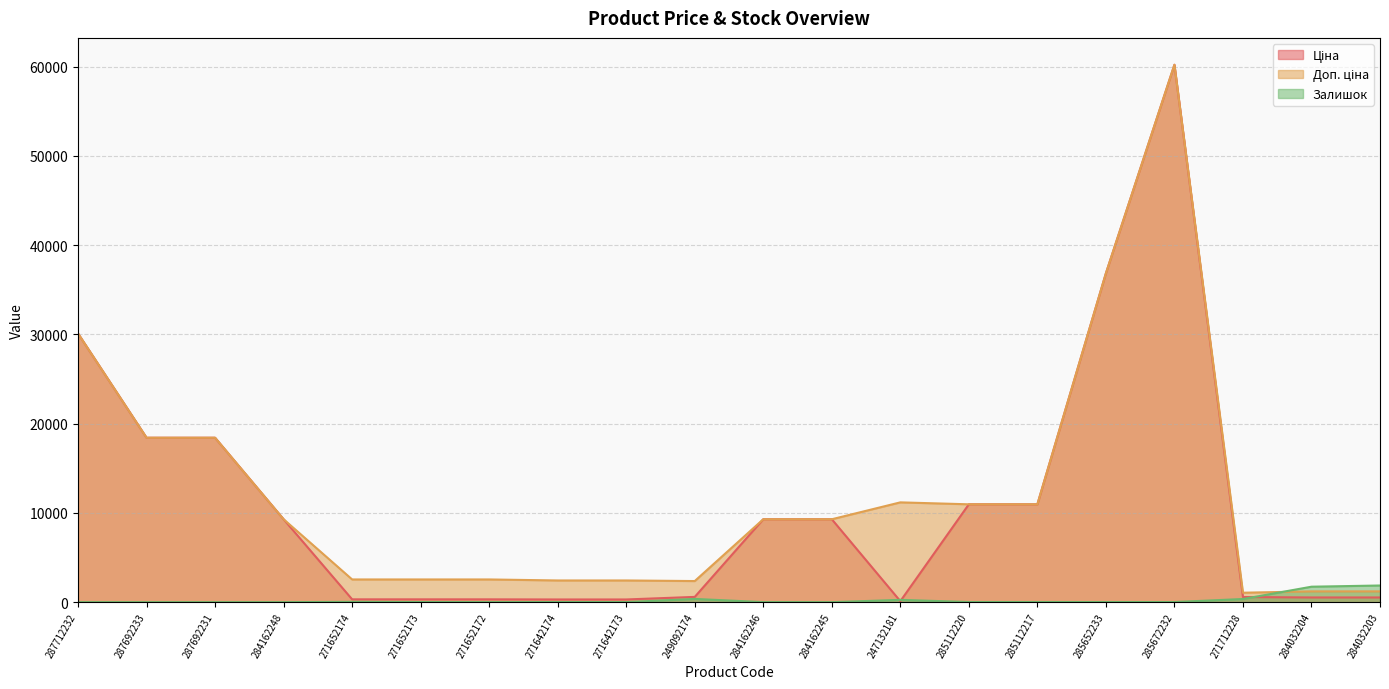

Between 284162246 and 285112217, which is larger?

285112217